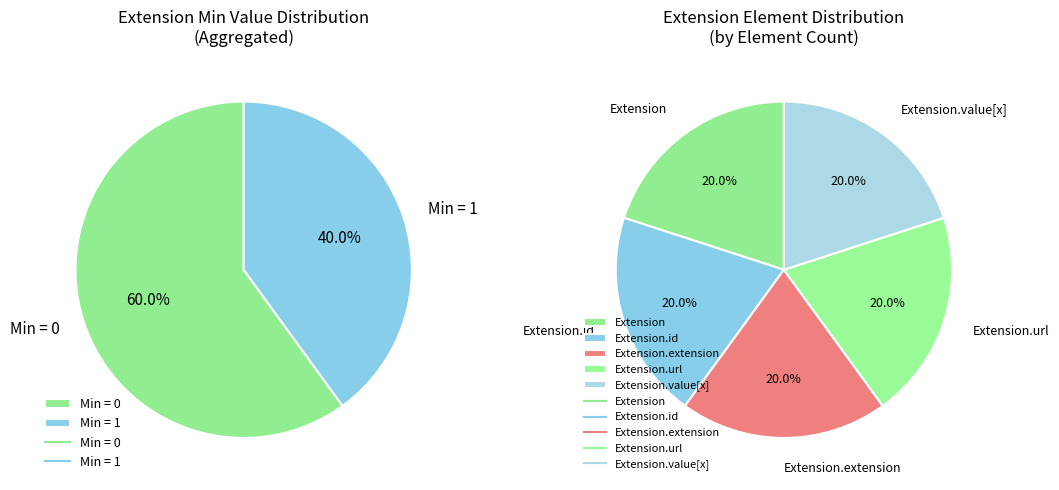

Which slice is the smallest?

Extension